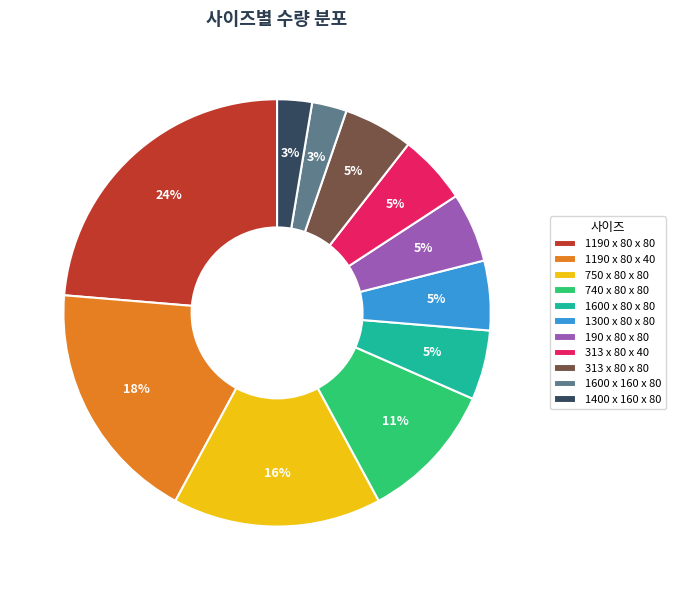

What is the ratio of the value at 313 x 80 x 80 to the value at 190 x 80 x 80?

1.0